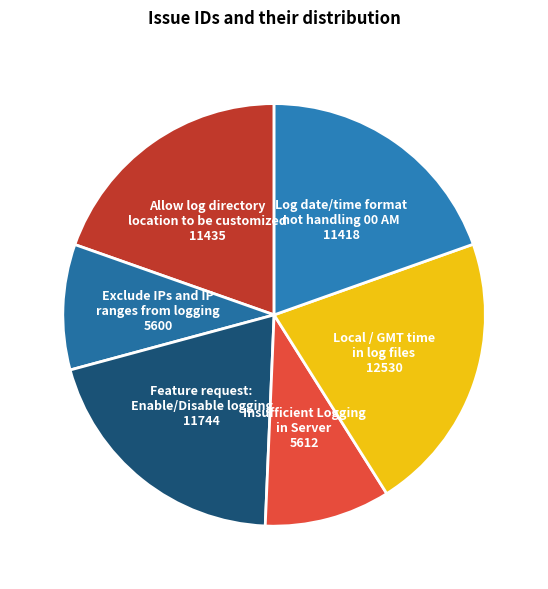

Is there a majority slice in this chart?

No